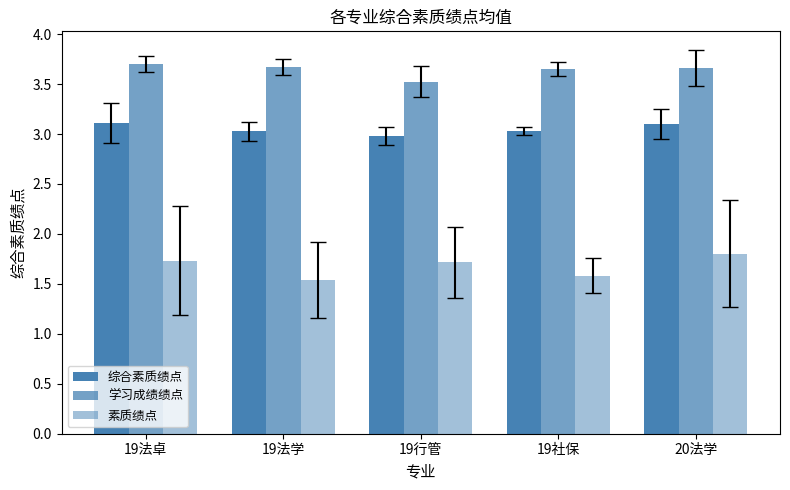

The 学习成绩绩点 series shows 3.7 at 19社保. True or false?

True